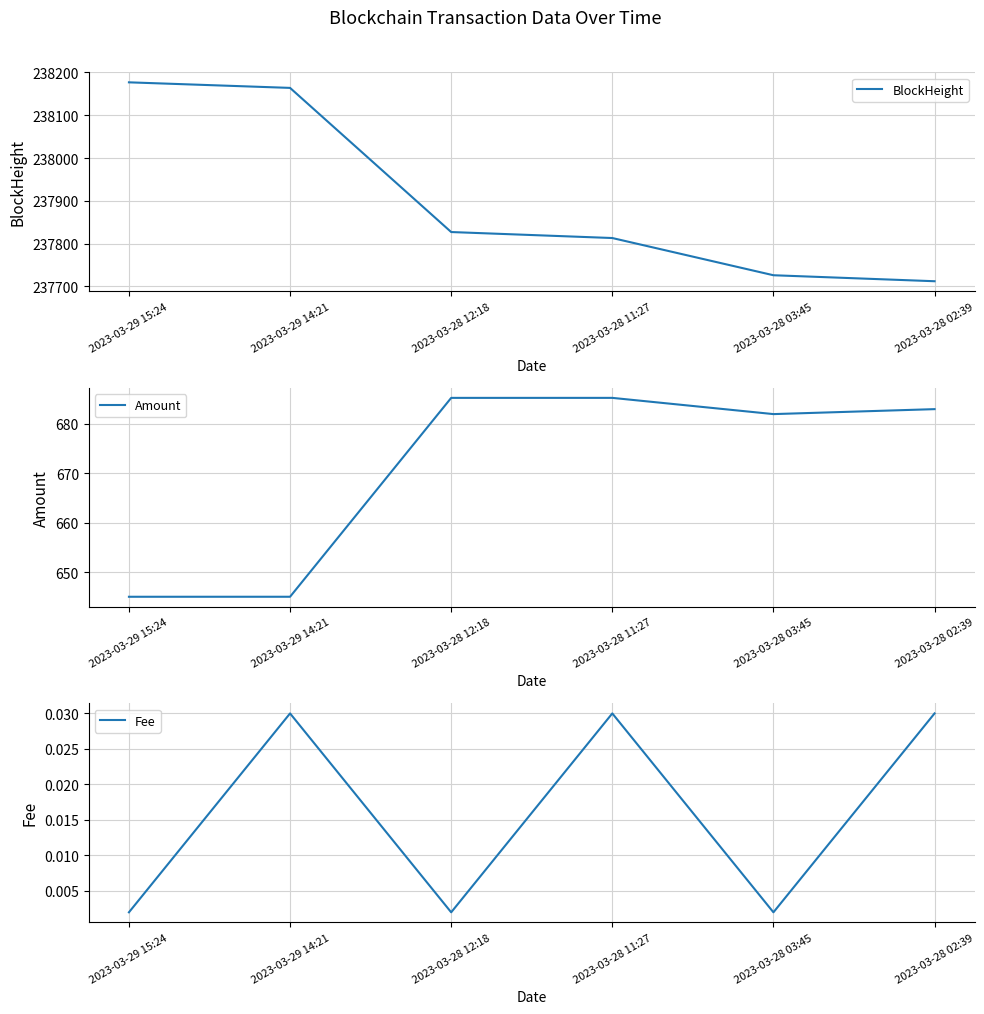

Where is the first local minimum for Fee?

2023-03-28 12:18